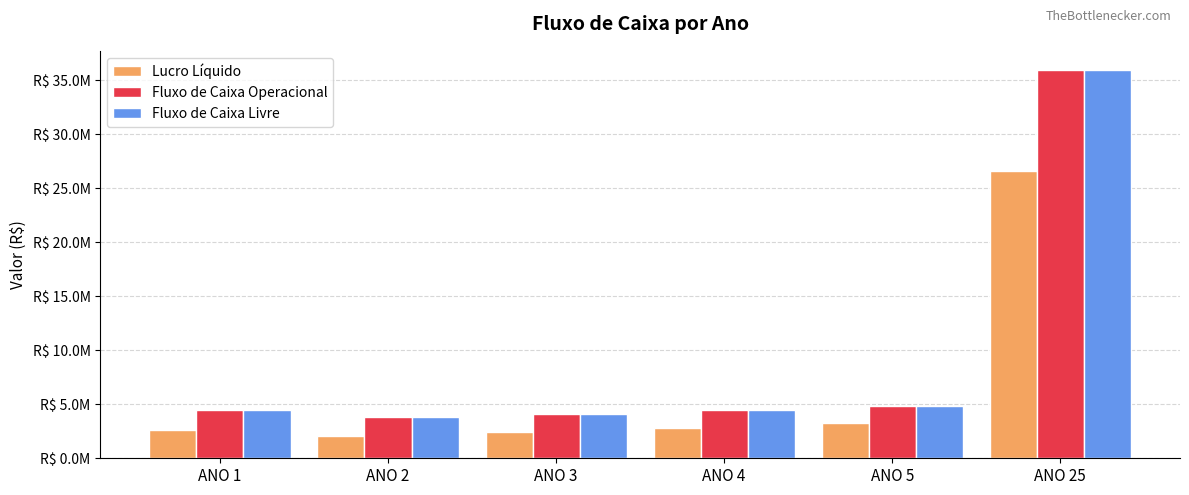

What is the smallest value displayed?

2105846.0